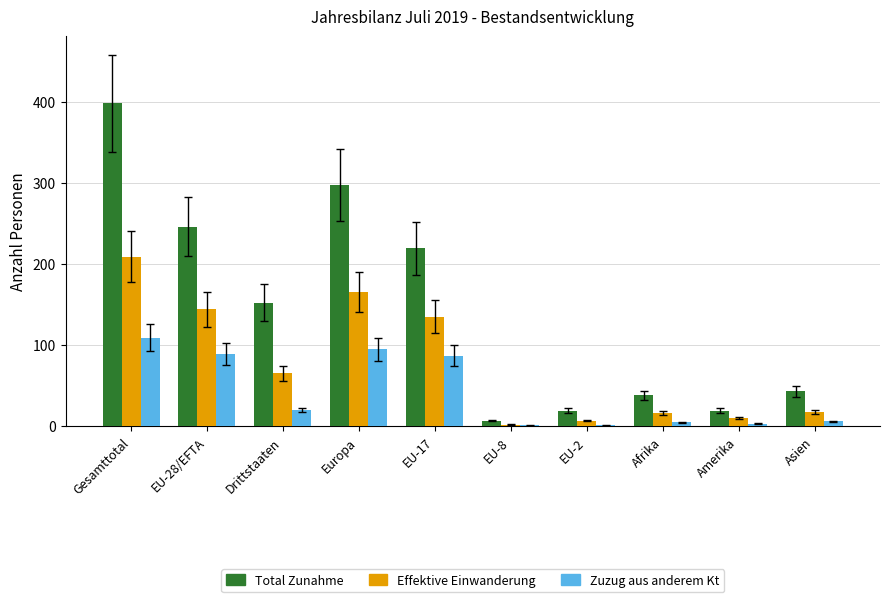

How many categories are shown in the chart?

10